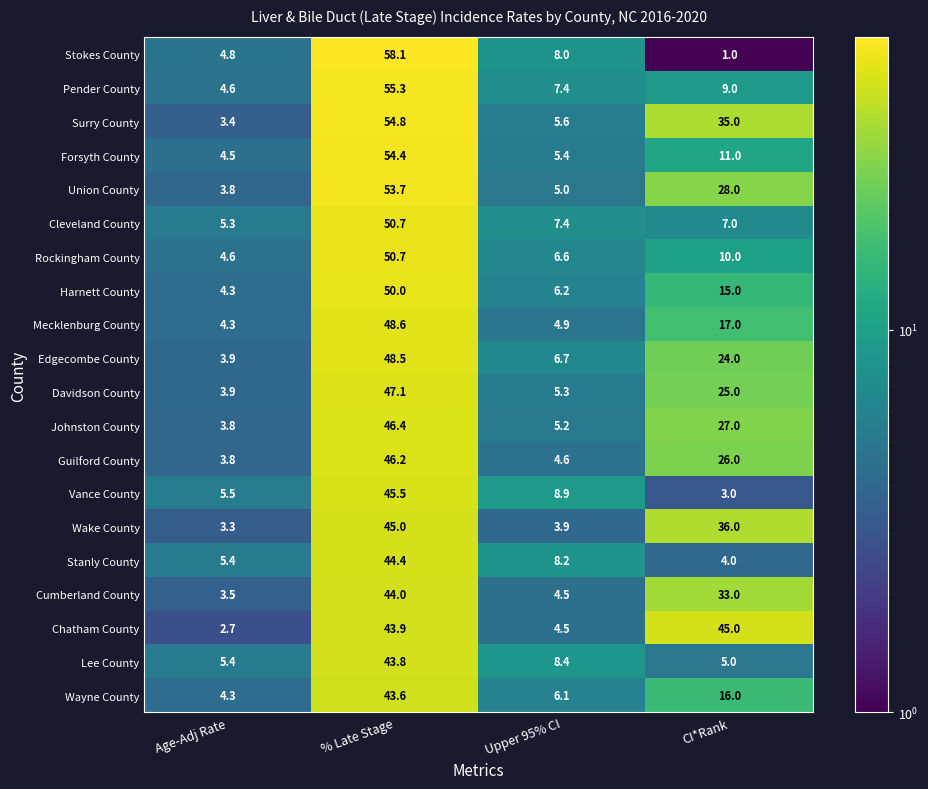

At which category does the chart reach its peak across all series?

% Late Stage